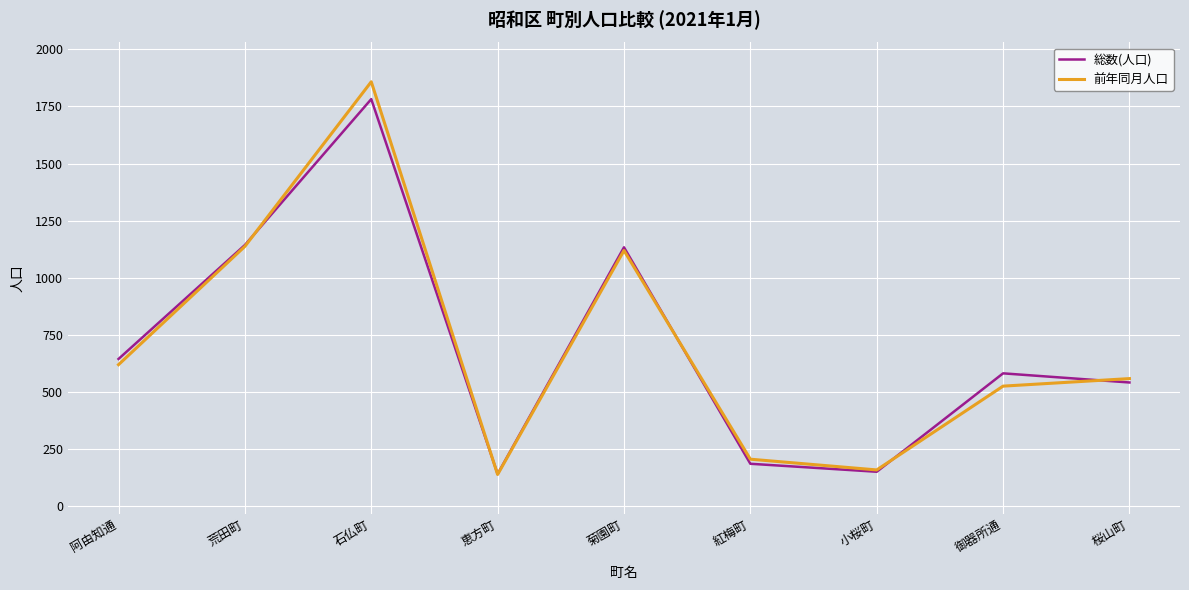

Is the value of 前年同月人口 at 石仏町 greater than the value of 総数(人口) at 菊園町?

Yes